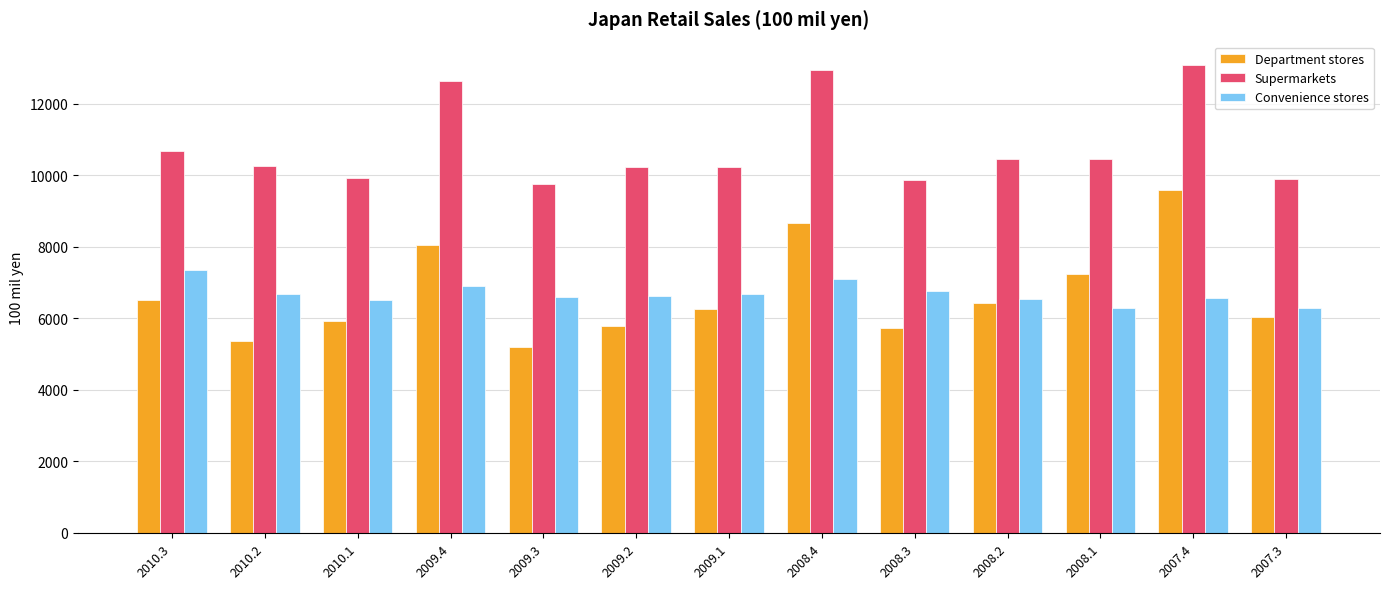

Which series has the widest spread of values?

Department stores